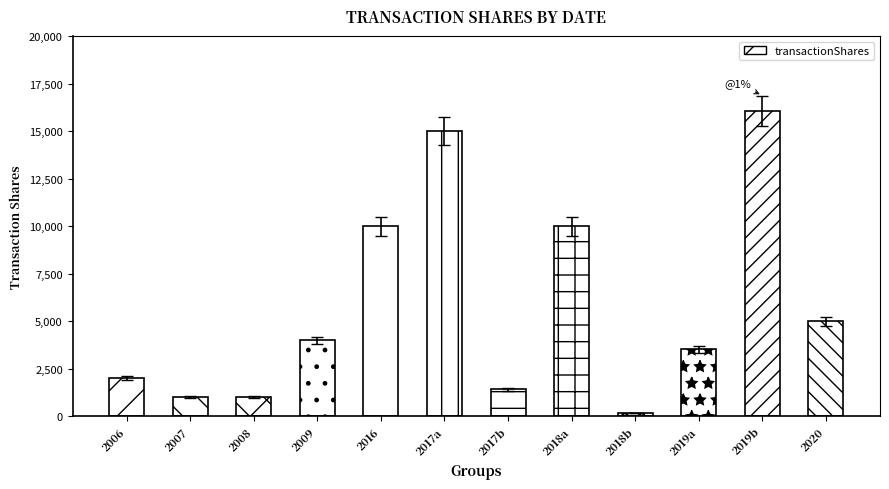

Reading left to right, transcribe all the data shown in this chart.

2000	1000	1000	4000	10000	15000	1425	10000	188	3521	16067	5000